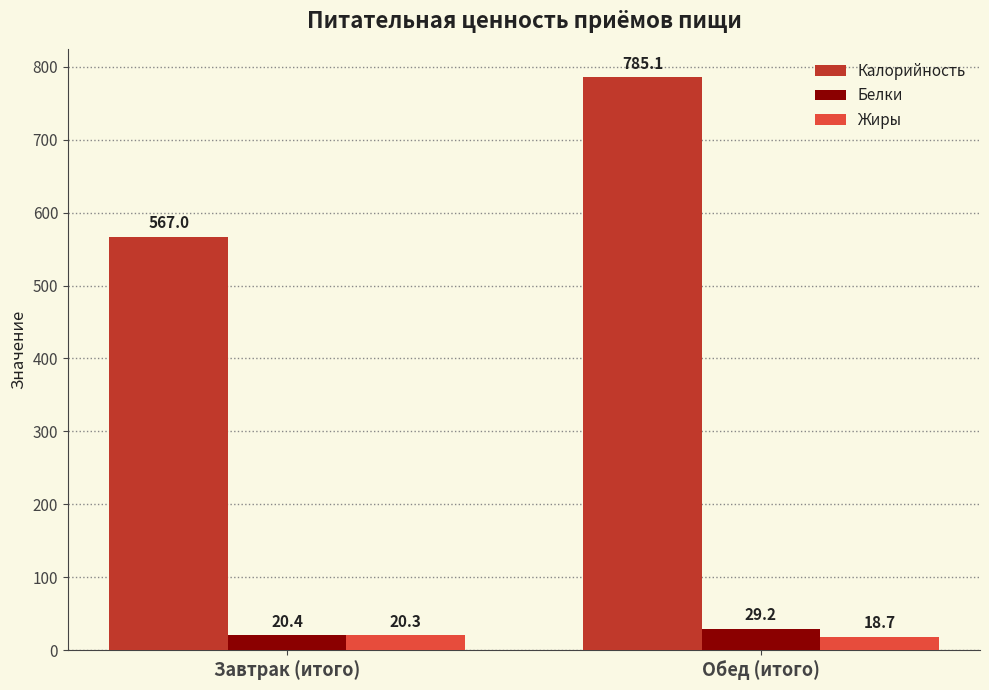

Reading right to left, list all the values displayed in this chart.

Калорийность: 785.1	567.0
Белки: 29.2	20.4
Жиры: 18.7	20.3